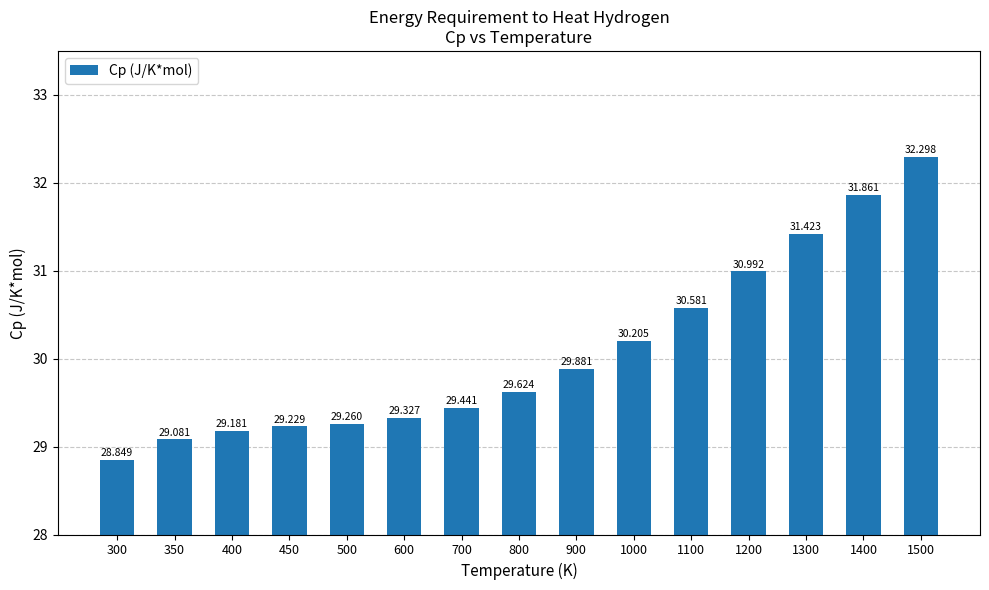

Rank the categories by value from highest to lowest.

1500, 1400, 1300, 1200, 1100, 1000, 900, 800, 700, 600, 500, 450, 400, 350, 300